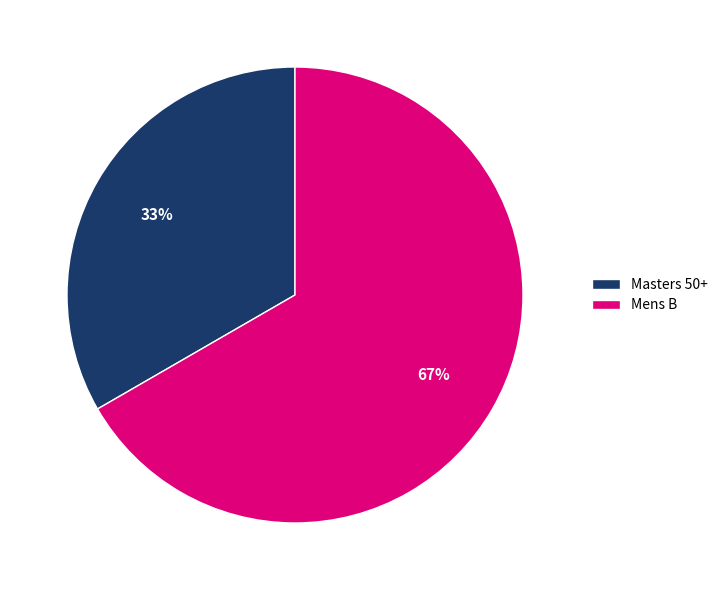

The Mens B slice represents 67% of the pie. True or false?

True